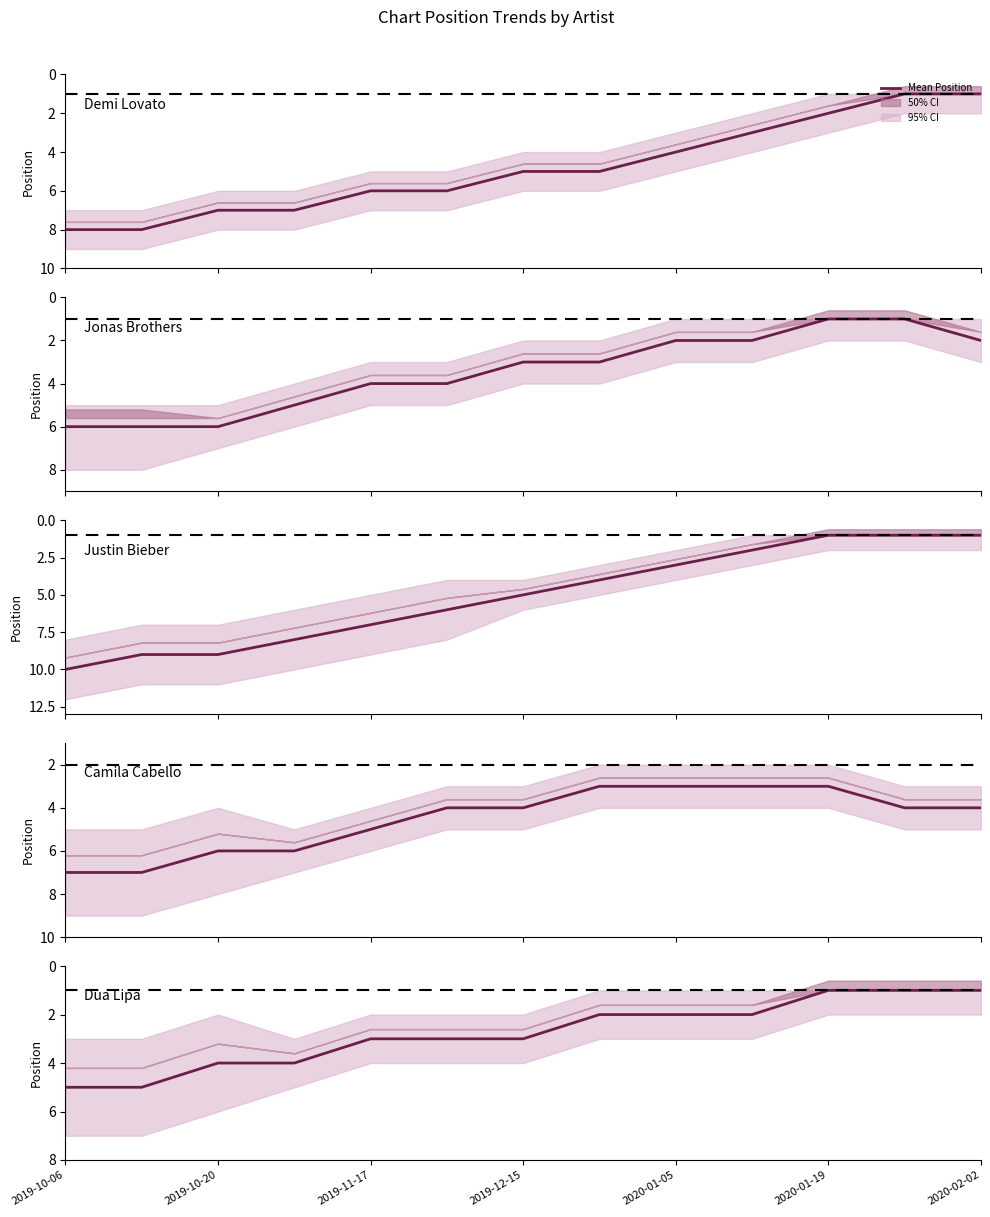

Which series has the largest total across all categories?

Justin Bieber